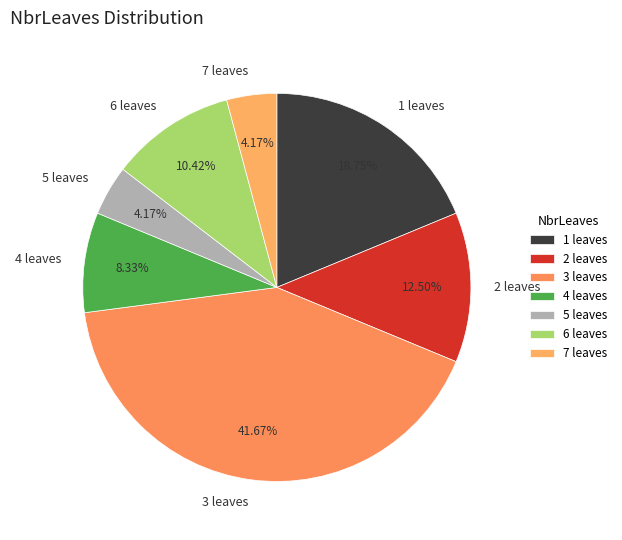

Approximately how many times larger is the value at 6 leaves compared to 1 leaves?

0.6